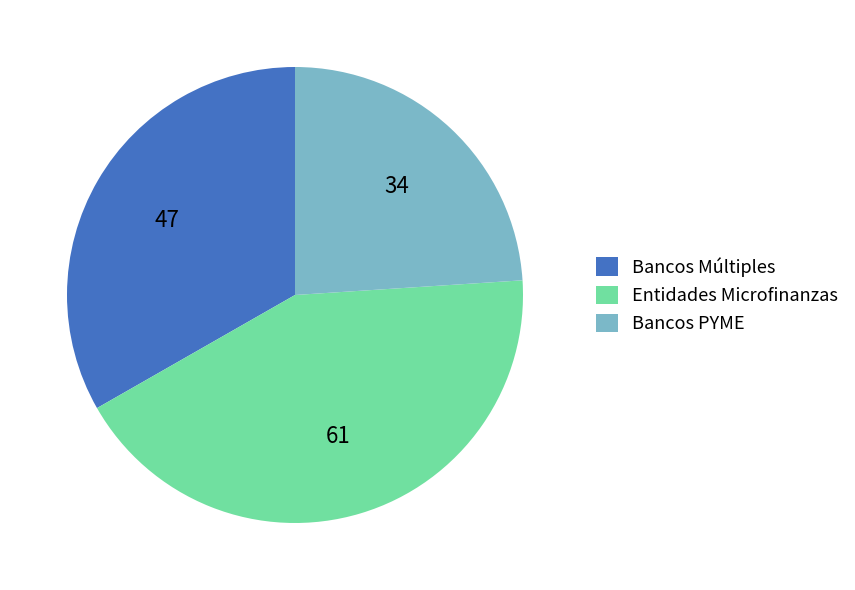

Which has a higher value, Bancos Múltiples or Entidades Microfinanzas?

Entidades Microfinanzas